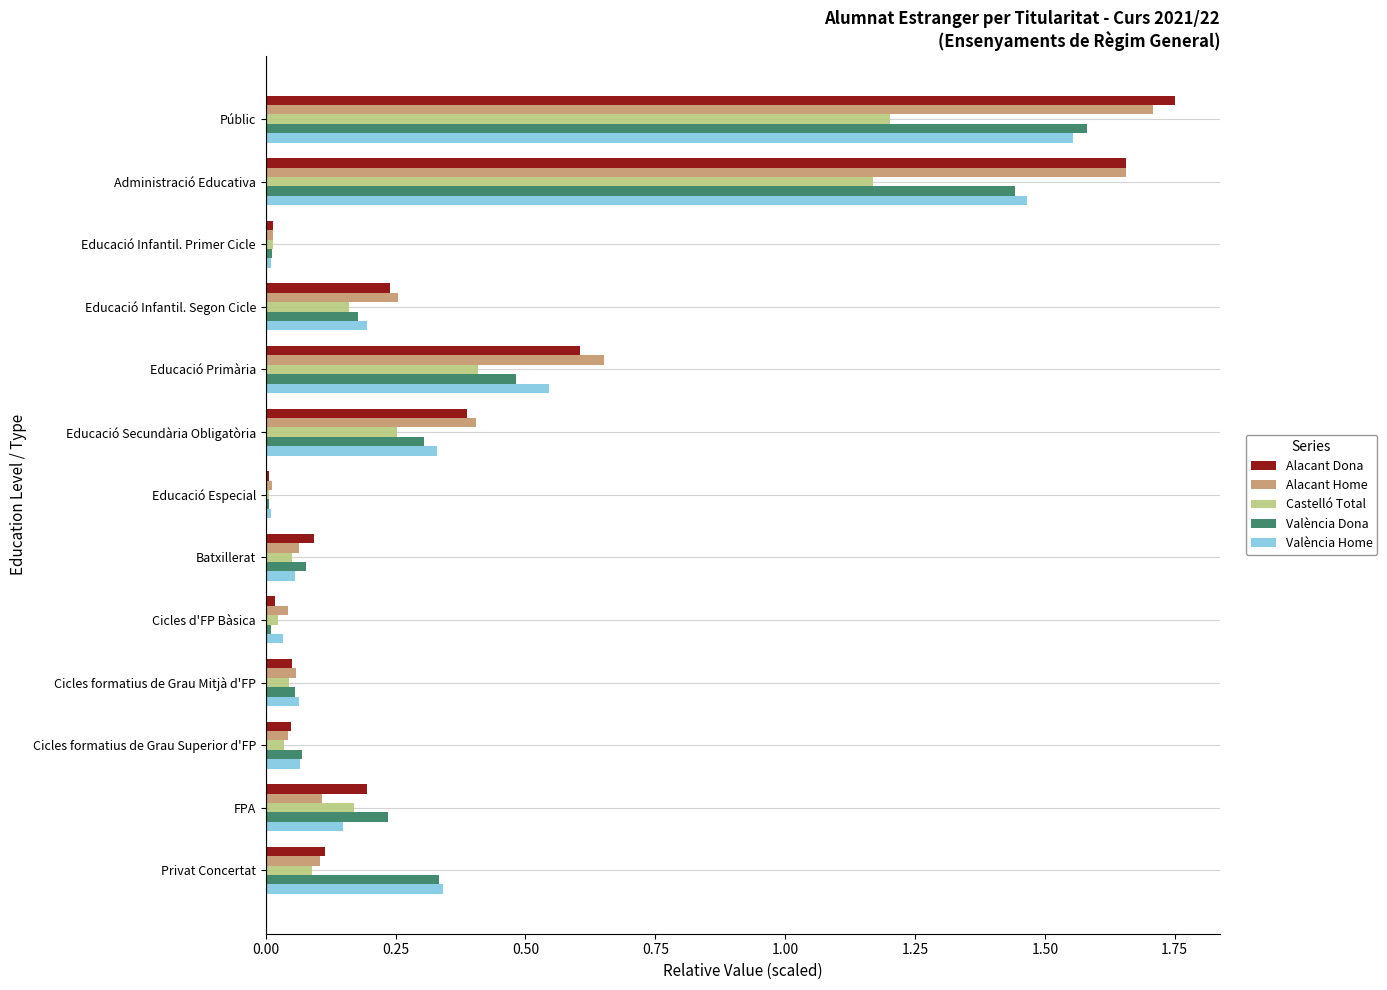

What is the average value of the Alacant Home series?

0.4